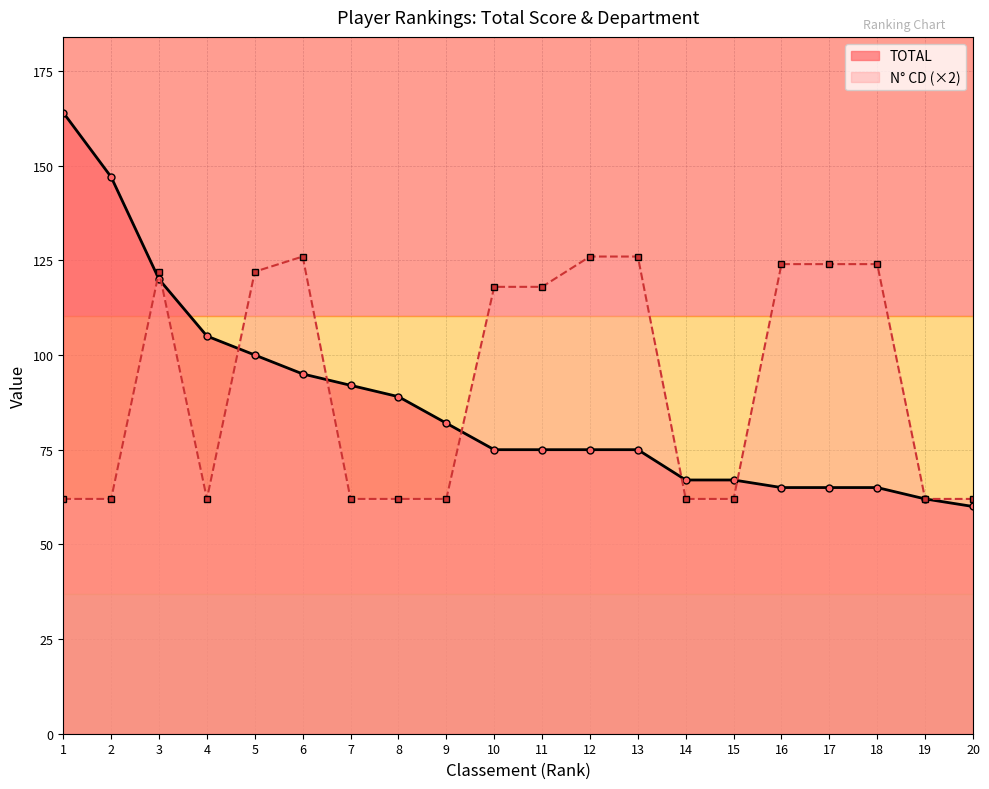

Reading left to right, list all the values displayed in this chart.

TOTAL: 164	147	120	105	100	95	92	89	82	75	75	75	75	67	67	65	65	65	62	60
N CD: 62	62	122	62	122	126	62	62	62	118	118	126	126	62	62	124	124	124	62	62